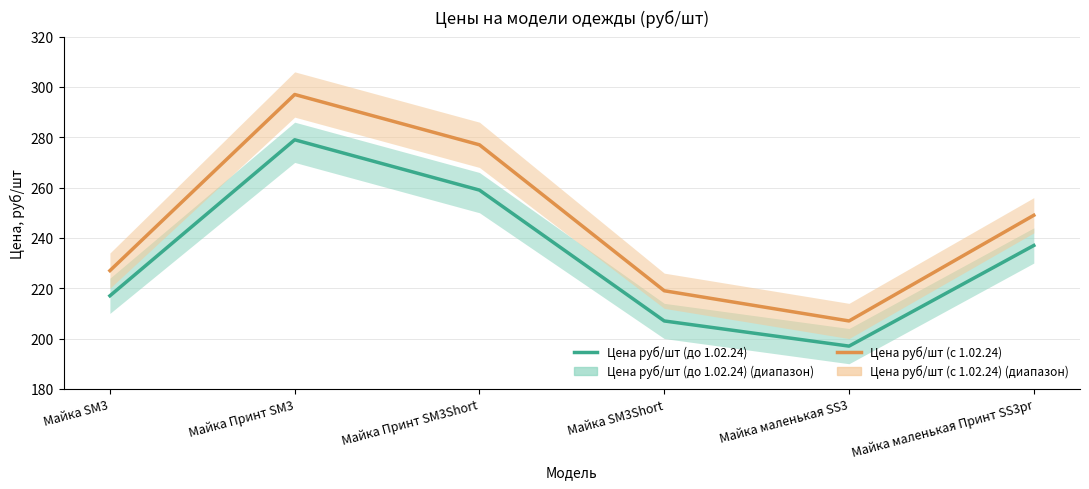

What is the maximum value for Цена руб/шт (до 1.02.24)?

279